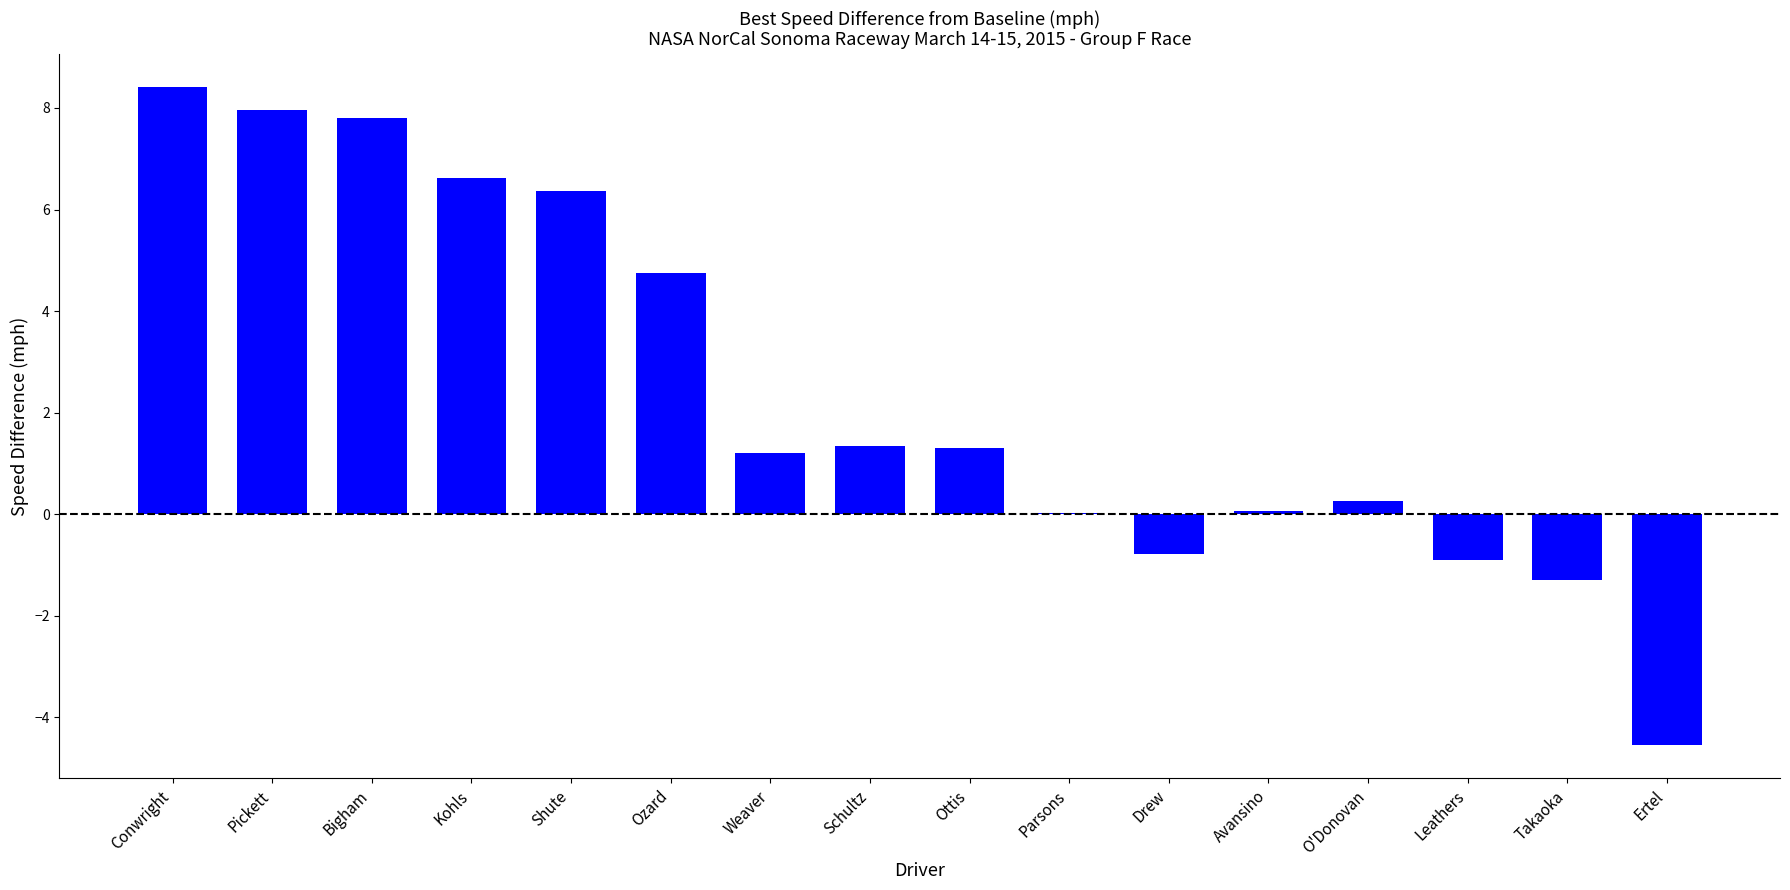

What is the change in value from Parsons to Avansino?

+0.1